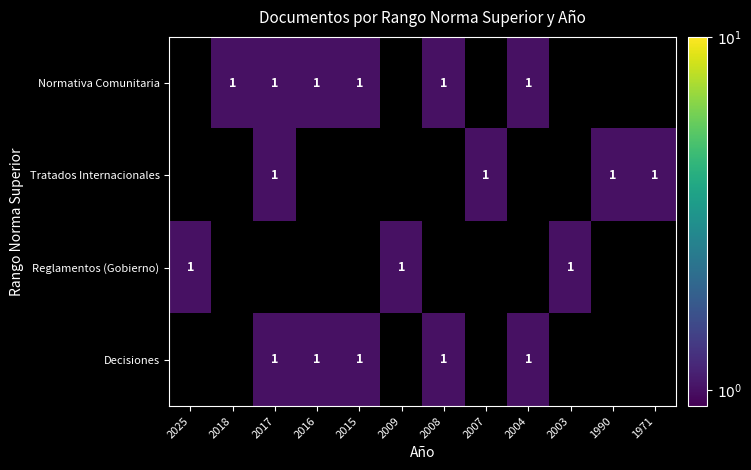

Is it true that Reglamentos (Gobierno) equals 2 at 2009?

False